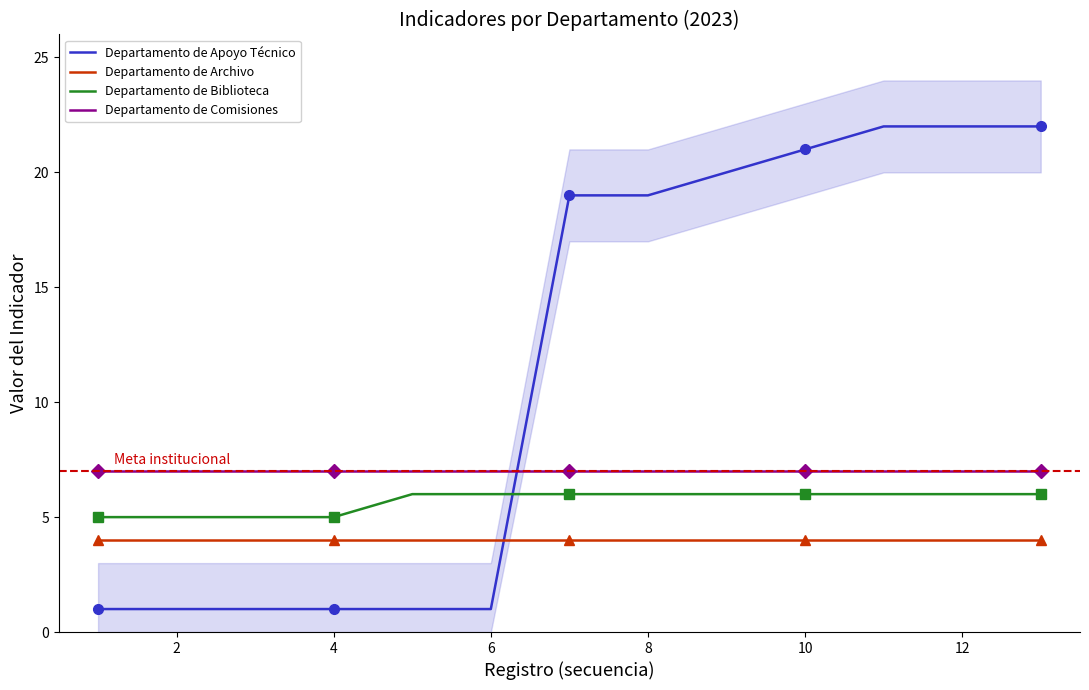

True or false: Departamento de Archivo has more than 0 interior local peaks.

False